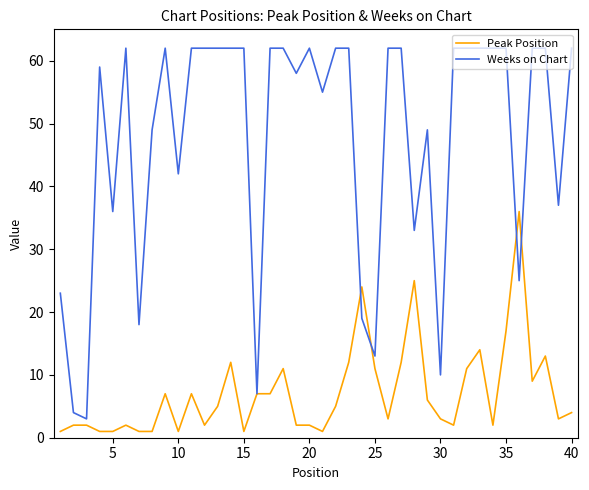

Reading left to right, transcribe all the data shown in this chart.

Peak Position: 1	2	2	1	1	2	1	1	7	1	7	2	5	12	1	7	7	11	2	2	1	5	12	24	11	3	12	25	6	3	2	11	14	2	17	36	9	13	3	4
Weeks on Chart: 23	4	3	59	36	62	18	49	62	42	62	62	62	62	62	7	62	62	58	62	55	62	62	19	13	62	62	33	49	10	62	62	62	62	62	25	62	62	37	62